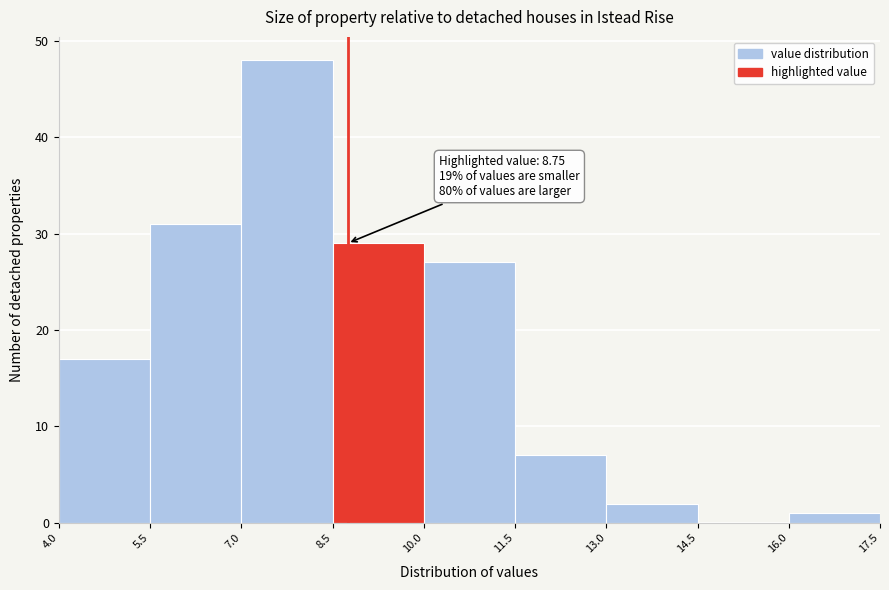

Over which range of the x-axis is the bar tallest?

7.0 to 8.5